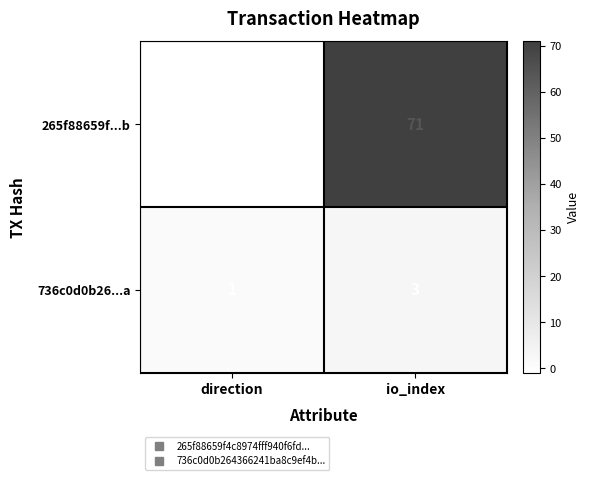

Which series changed the most between direction and io_index?

265f88659f...b